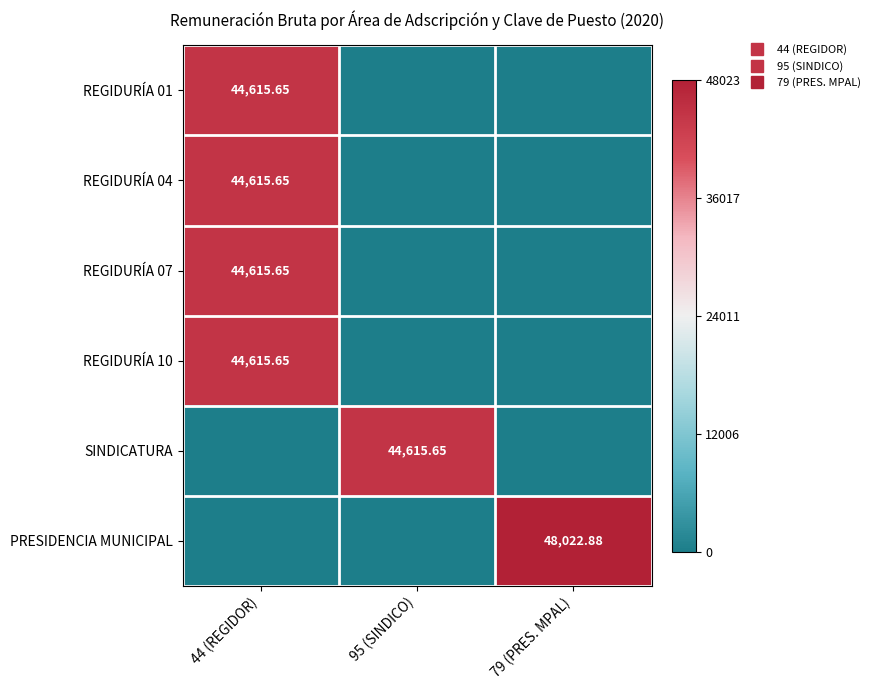

Count the number of data series in this chart.

6